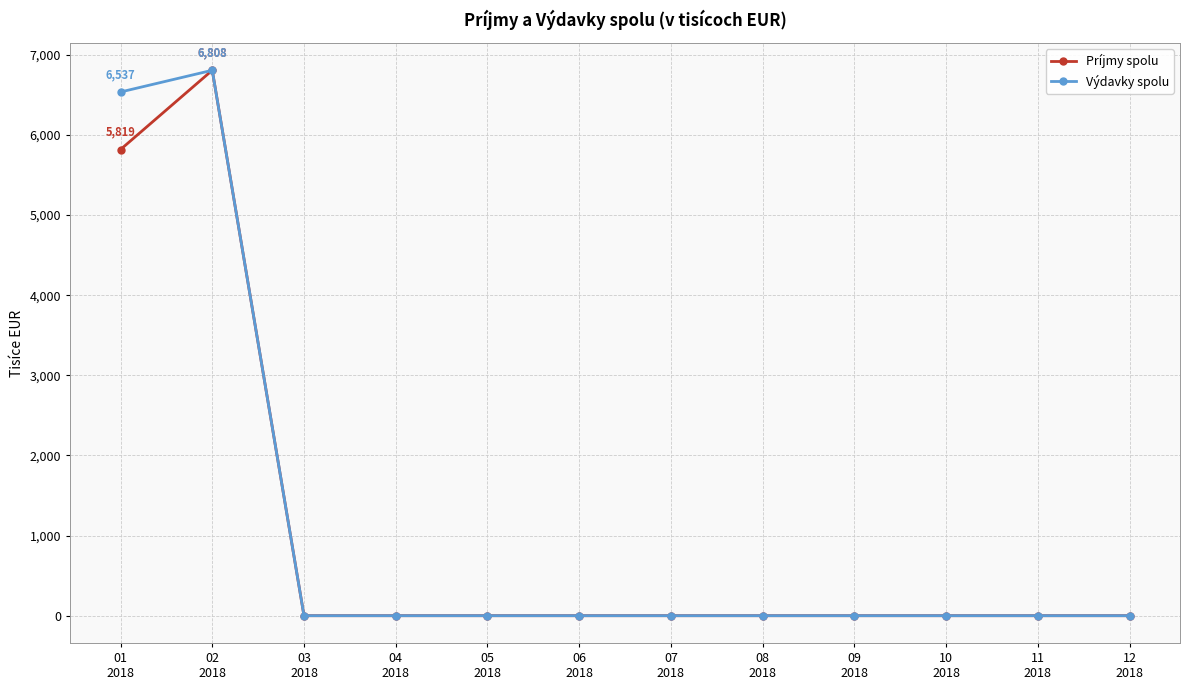

What is the greatest value displayed?

6808